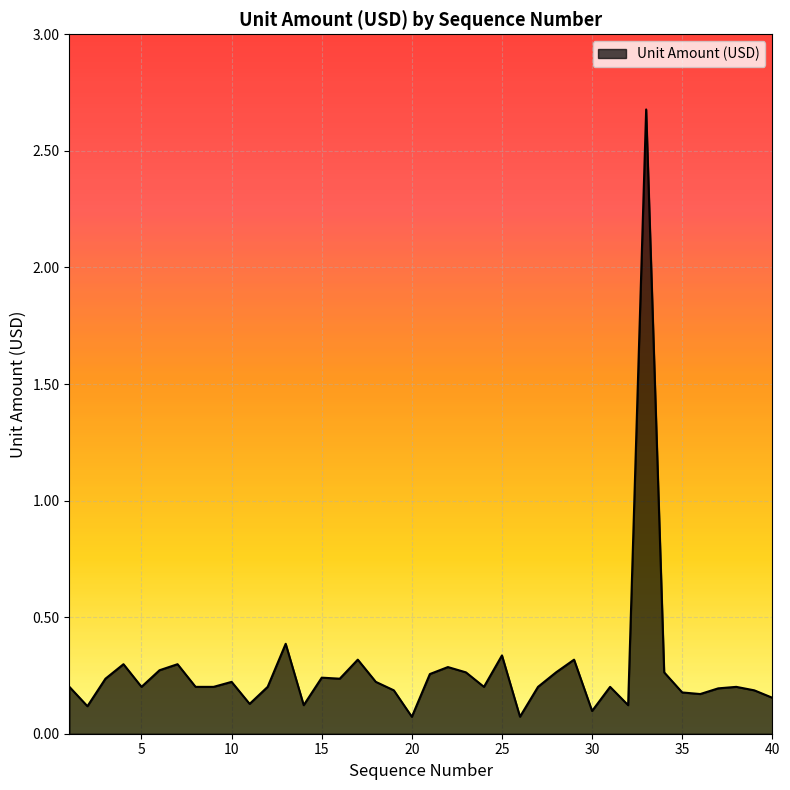

What is the maximum value shown in the chart?

2.7